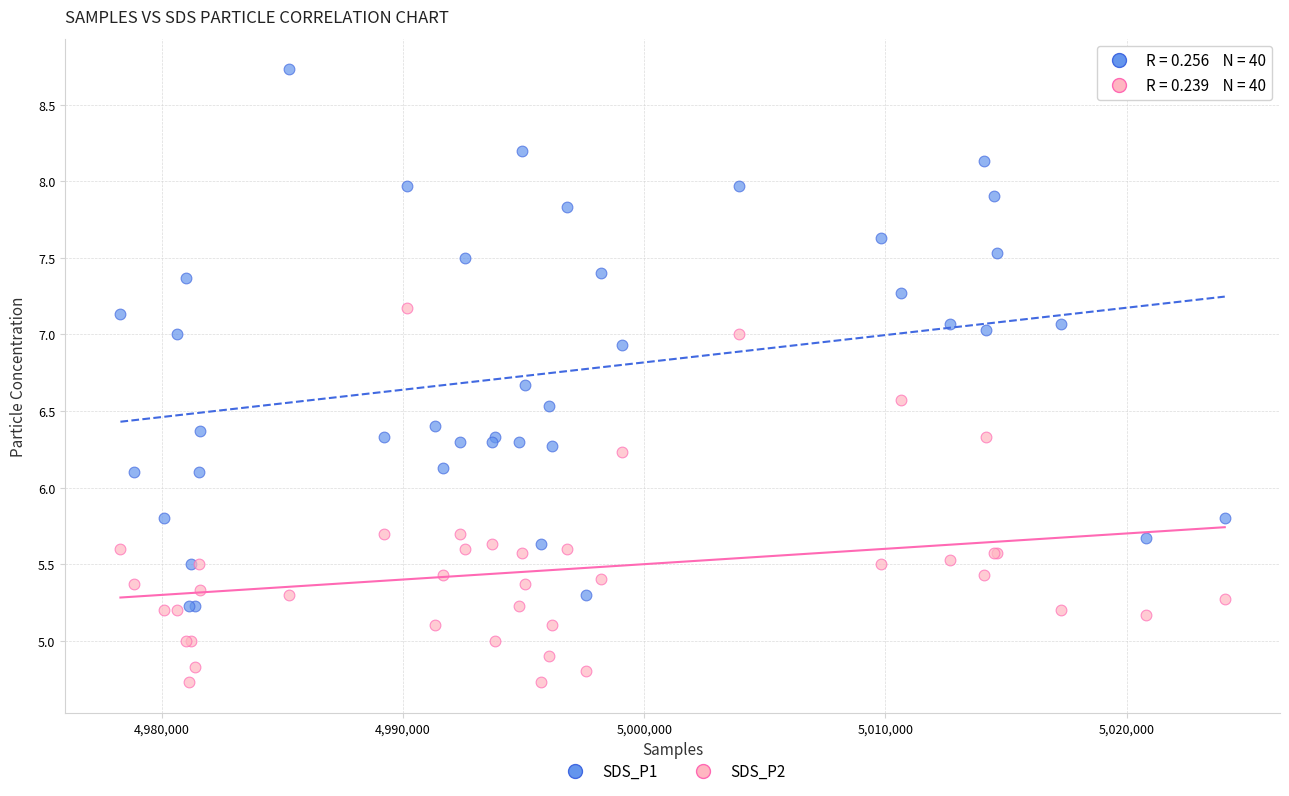

What is the X range (max minus min) for the scatter plot?

45778.0